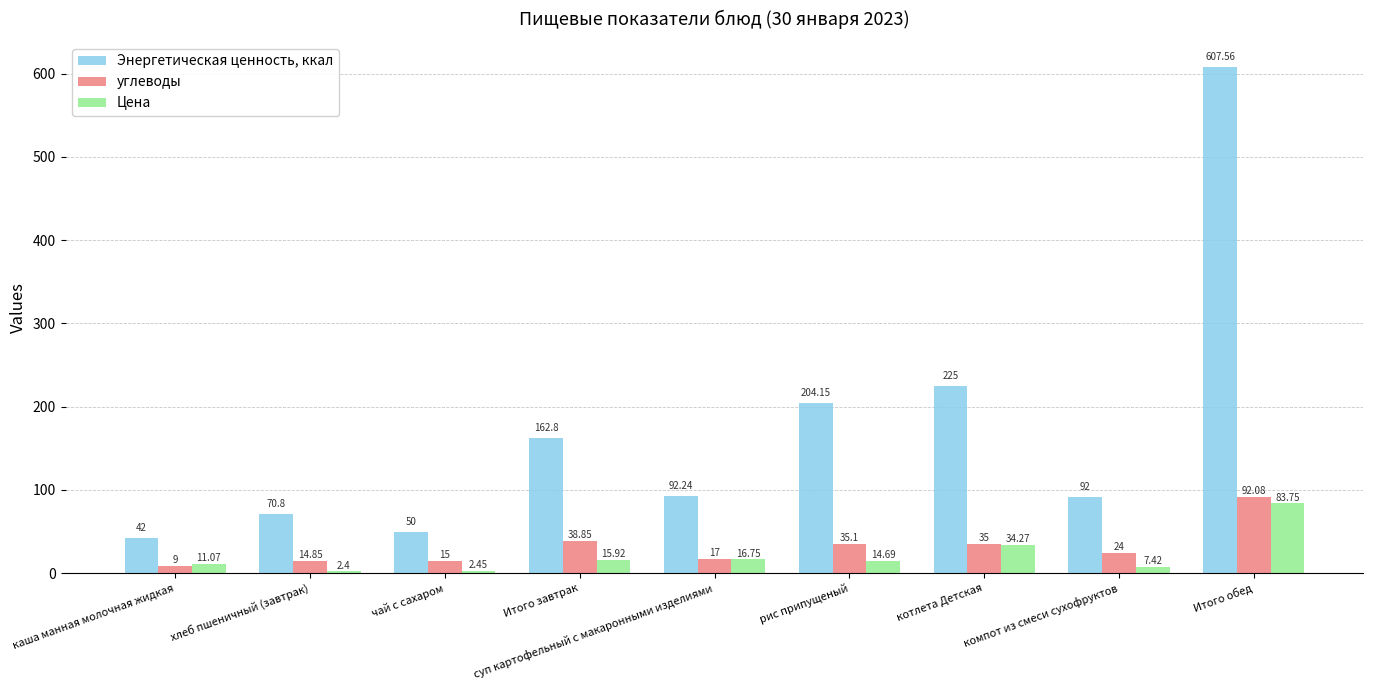

The Цена series shows 140.1 at Итого обед. True or false?

False